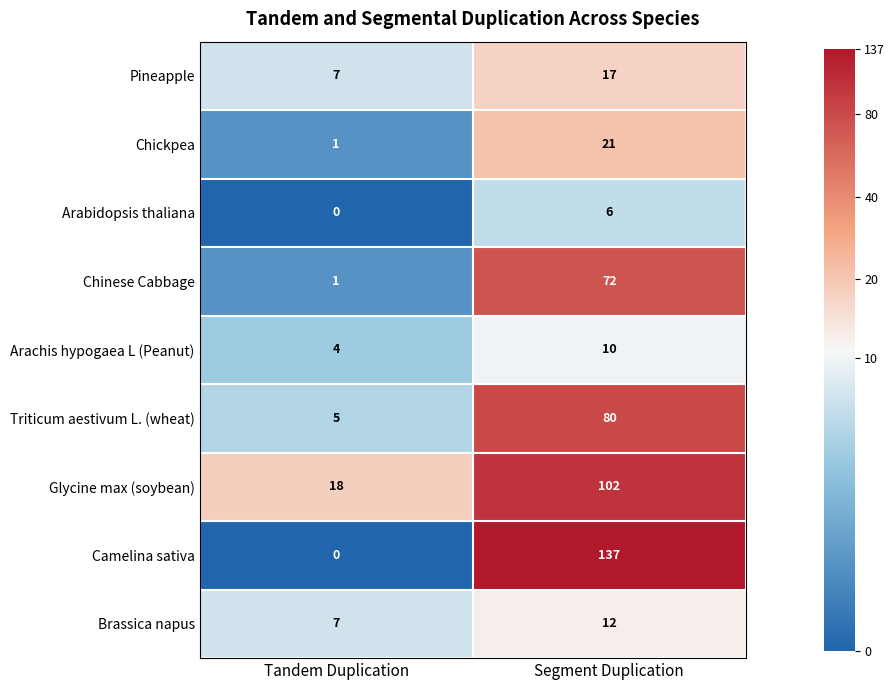

What is the average value of the Arabidopsis thaliana series?

3